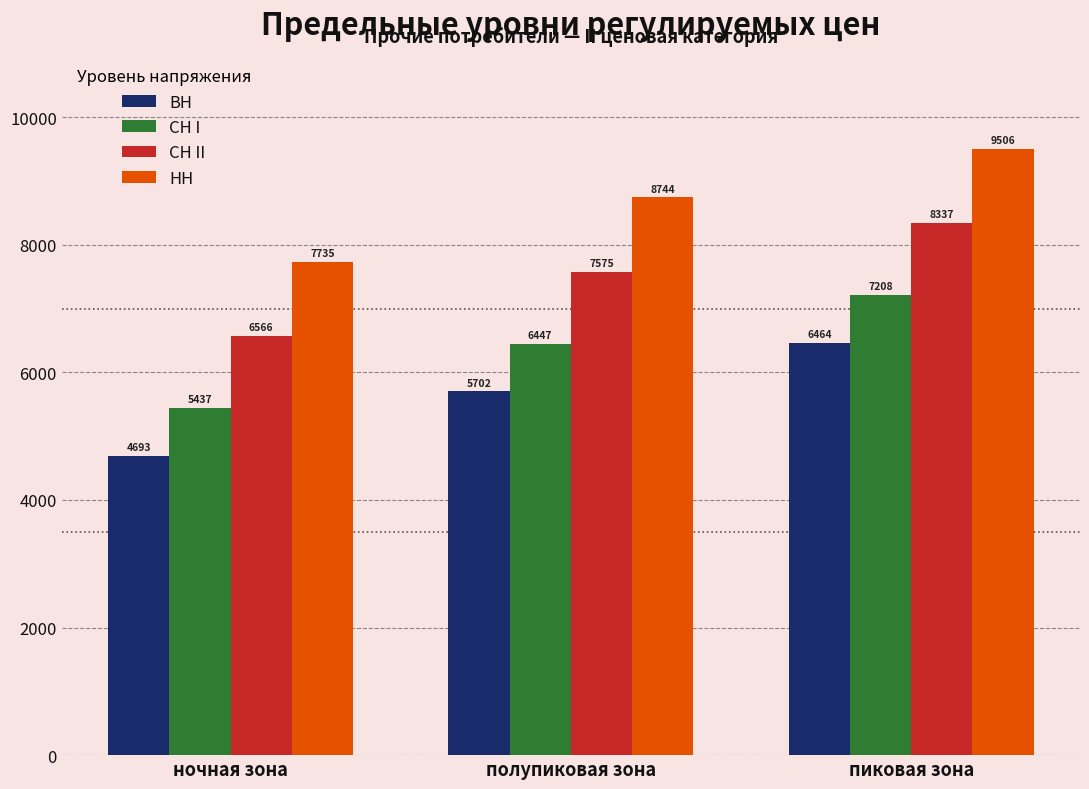

Is it true that СН II equals 7575.4 at полупиковая зона?

True